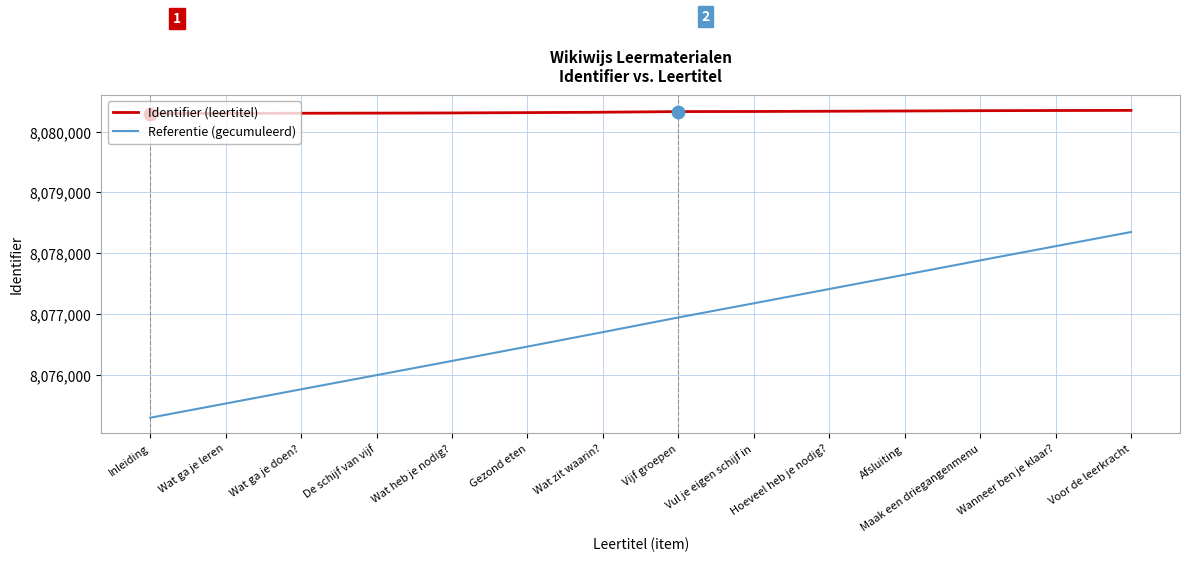

Is the value of Identifier (leertitel) at Vijf groepen greater than the value of Referentie (gecumuleerd) at Wanneer ben je klaar??

Yes